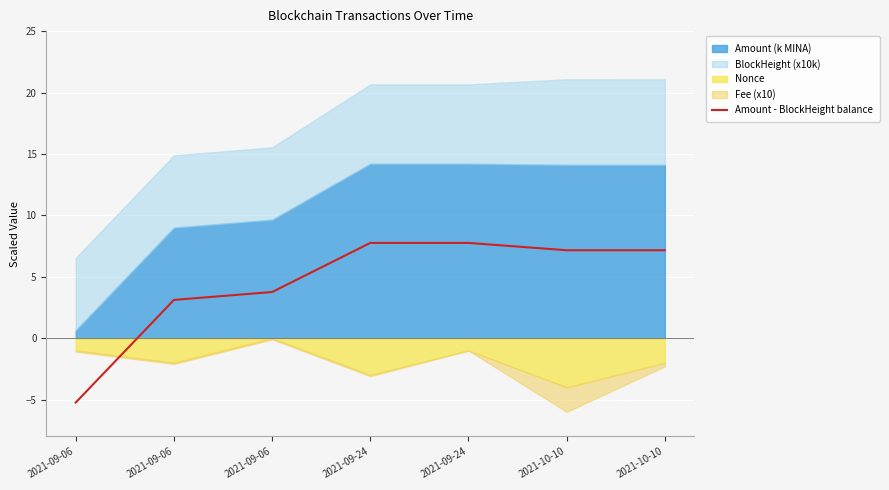

What is the greatest value displayed?

7.8